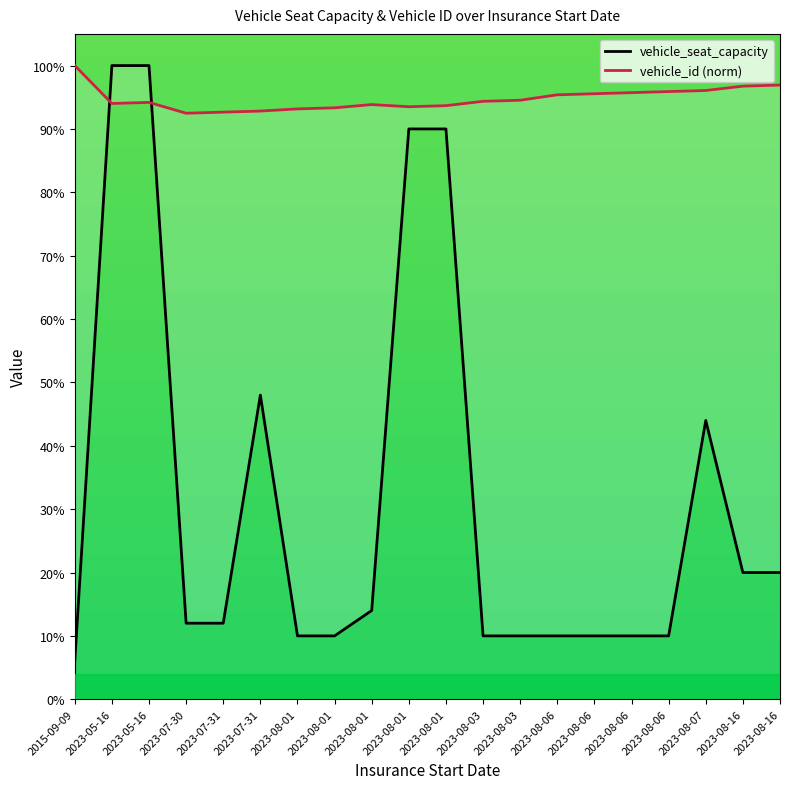

How many lines are shown in the chart?

2